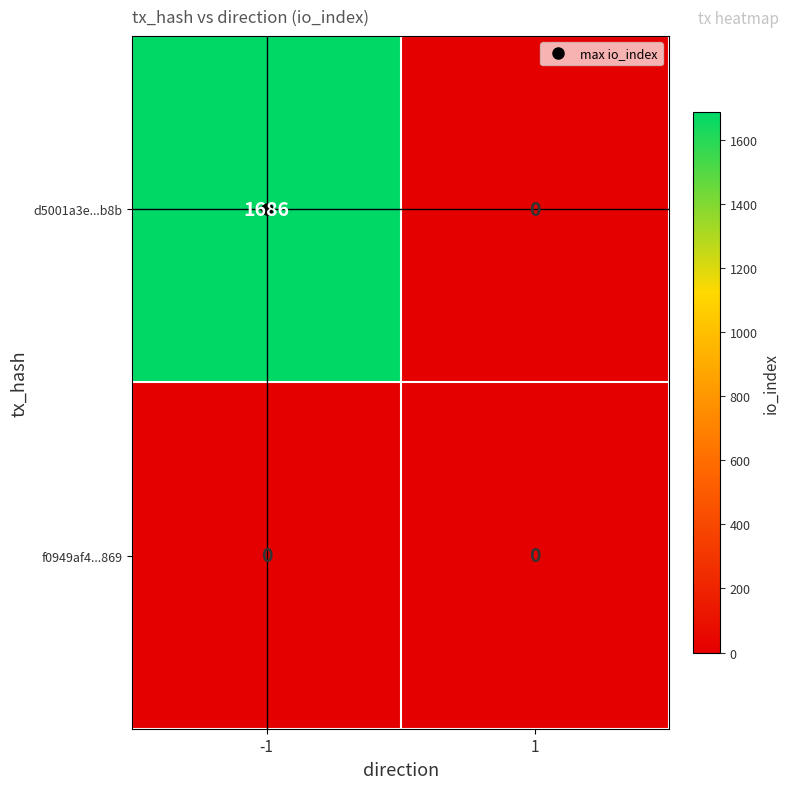

Which series has the largest total across all categories?

d5001a3e...b8b